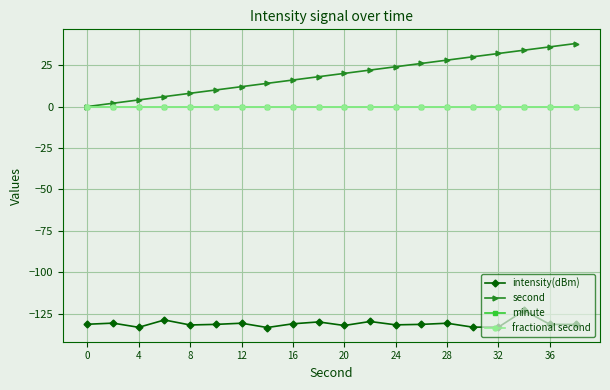

What is the average value of the intensity(dBm) series?

-130.9